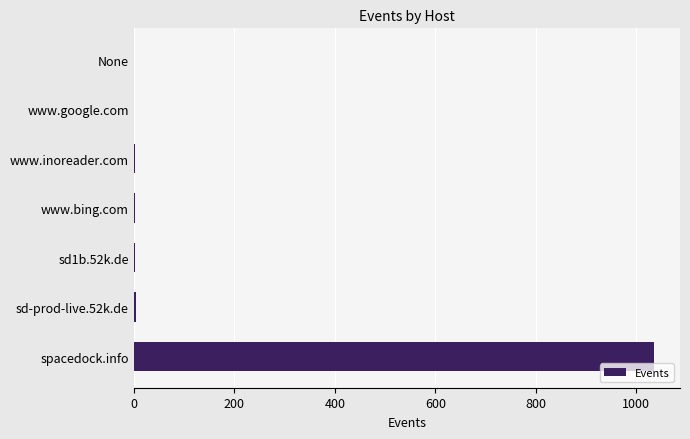

What is the sum of all values?

1049